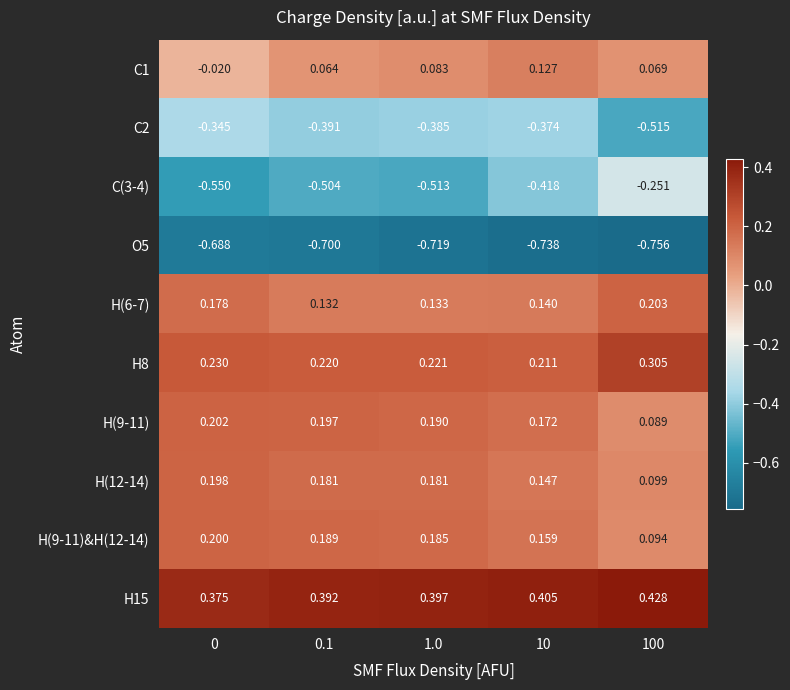

Is the value of H(12-14) at 100 greater than the value of C2 at 1.0?

Yes